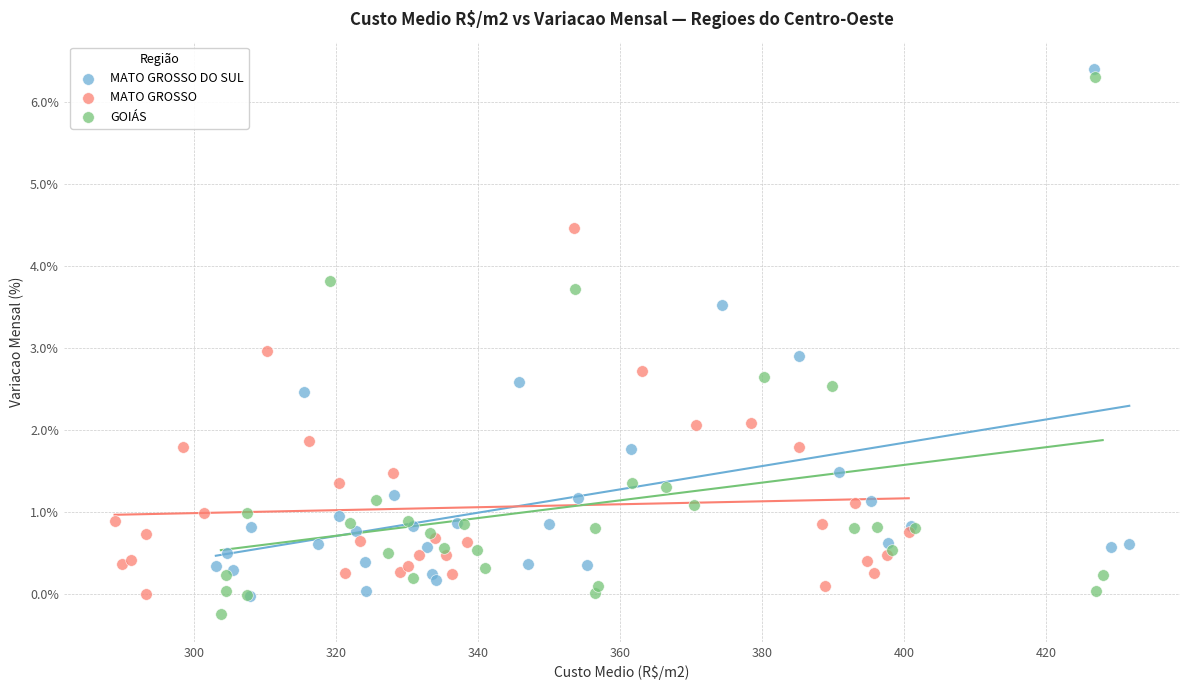

Which series reaches the minimum Y coordinate?

GOIÁS